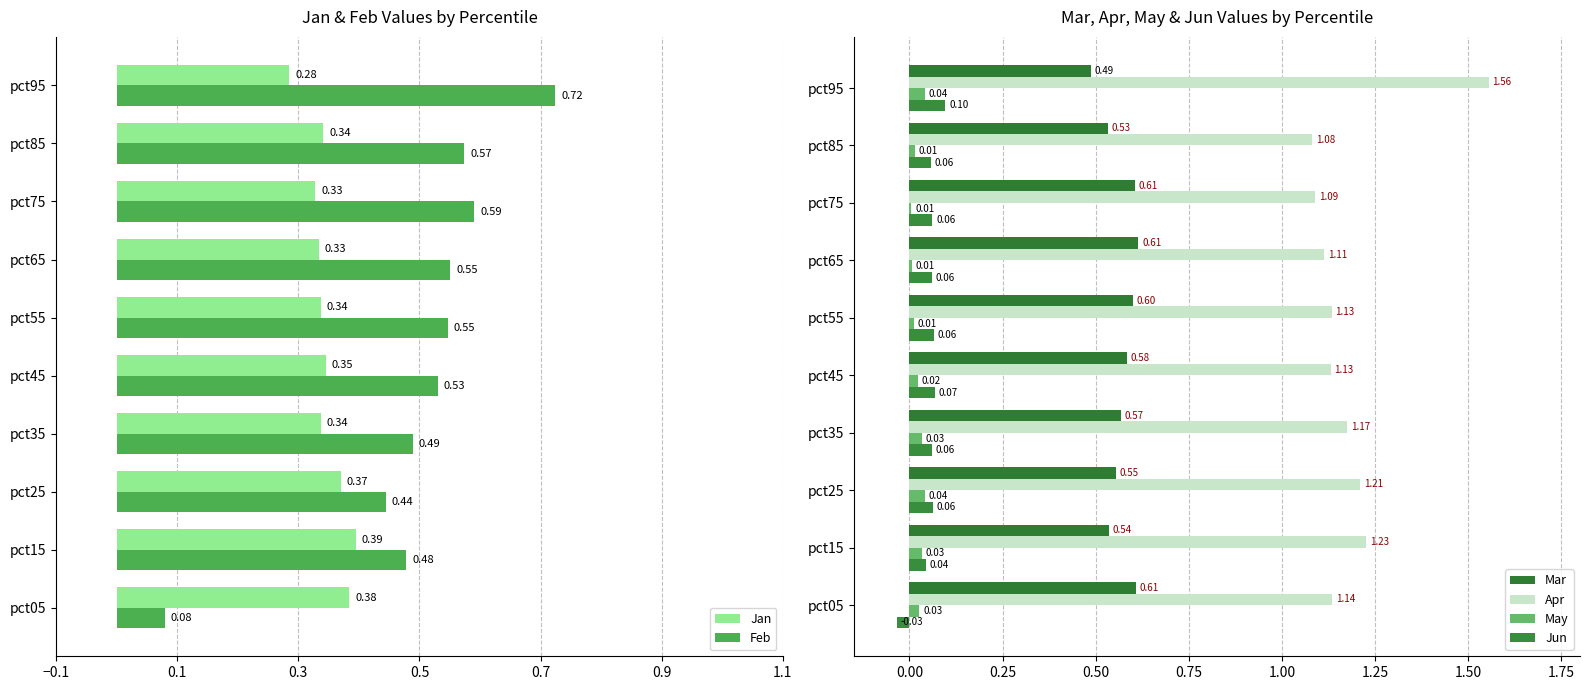

Is the value of Jan at pct05 greater than the value of Feb at pct95?

No